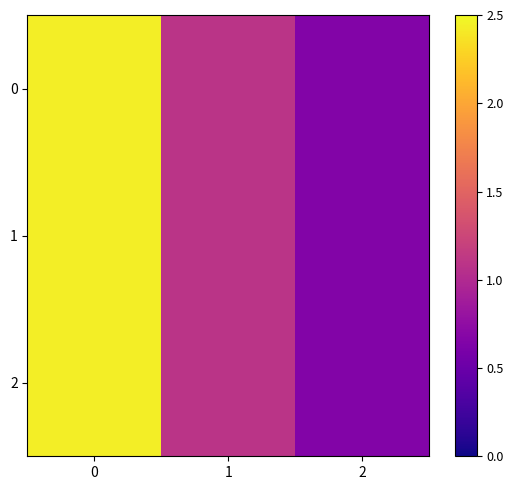

What is the maximum value shown in the chart?

2.4